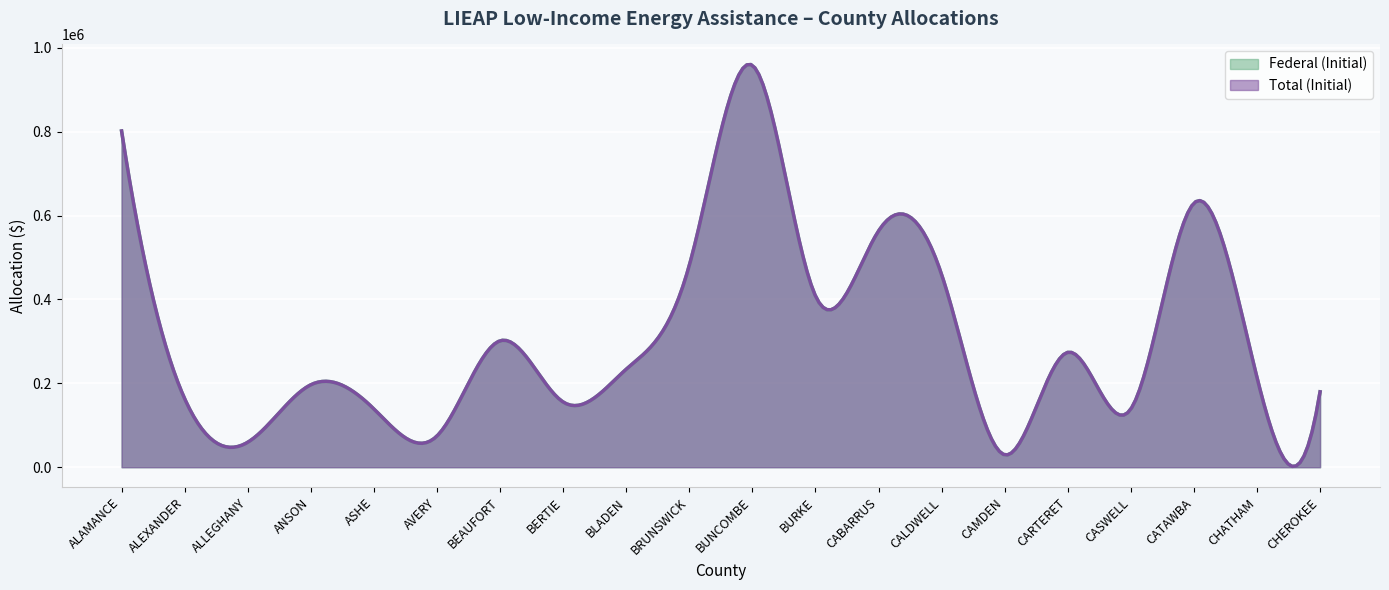

What are all the series names shown in the legend?

Federal (Initial), Total (Initial)